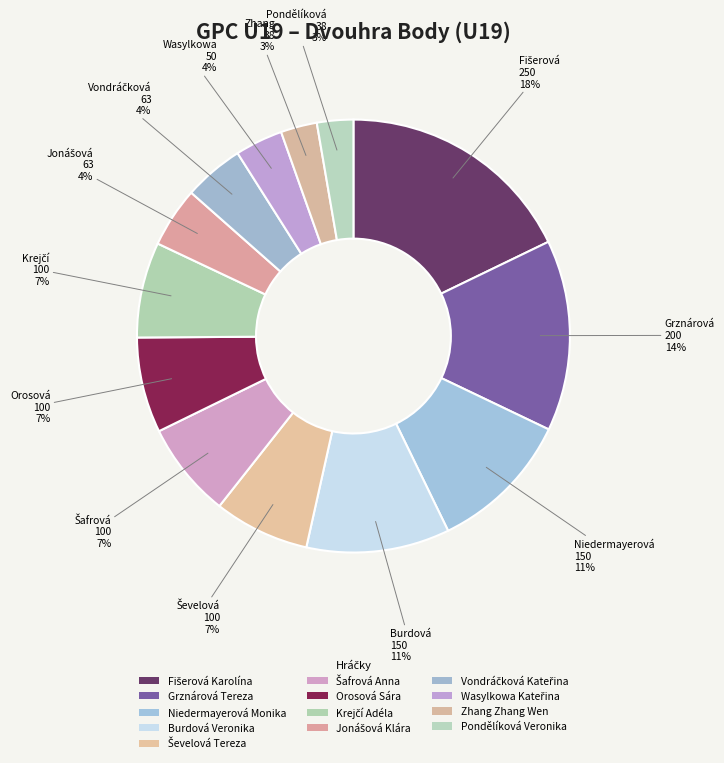

How many segments does this pie chart have?

13